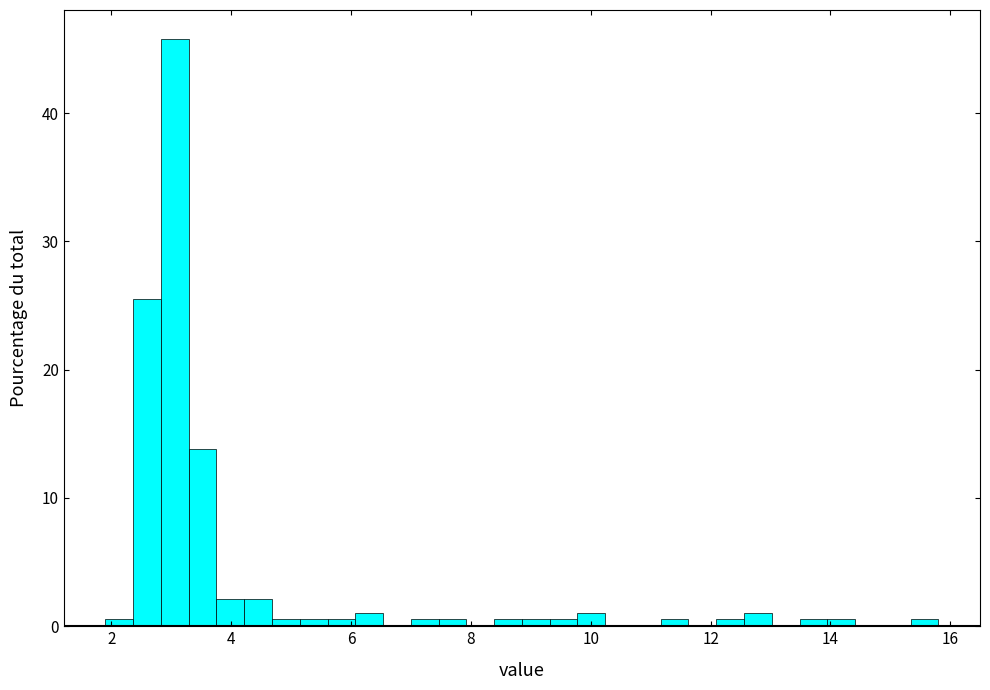

Read against the x-axis, roughly where is the centre of the tallest bar?

3.0